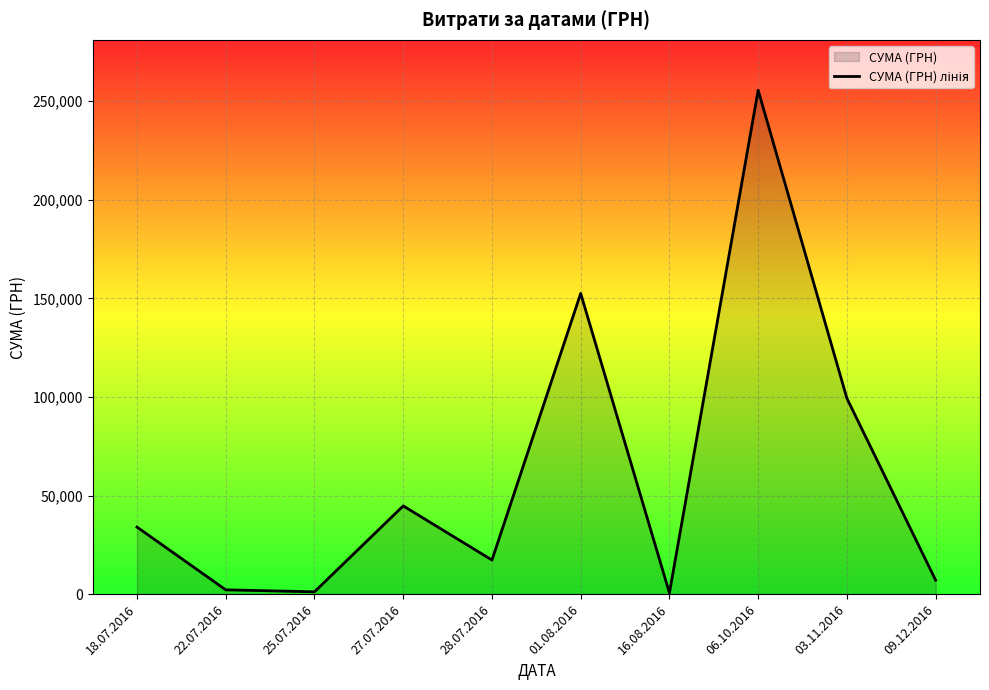

What position from the left is 18.07.2016?

1